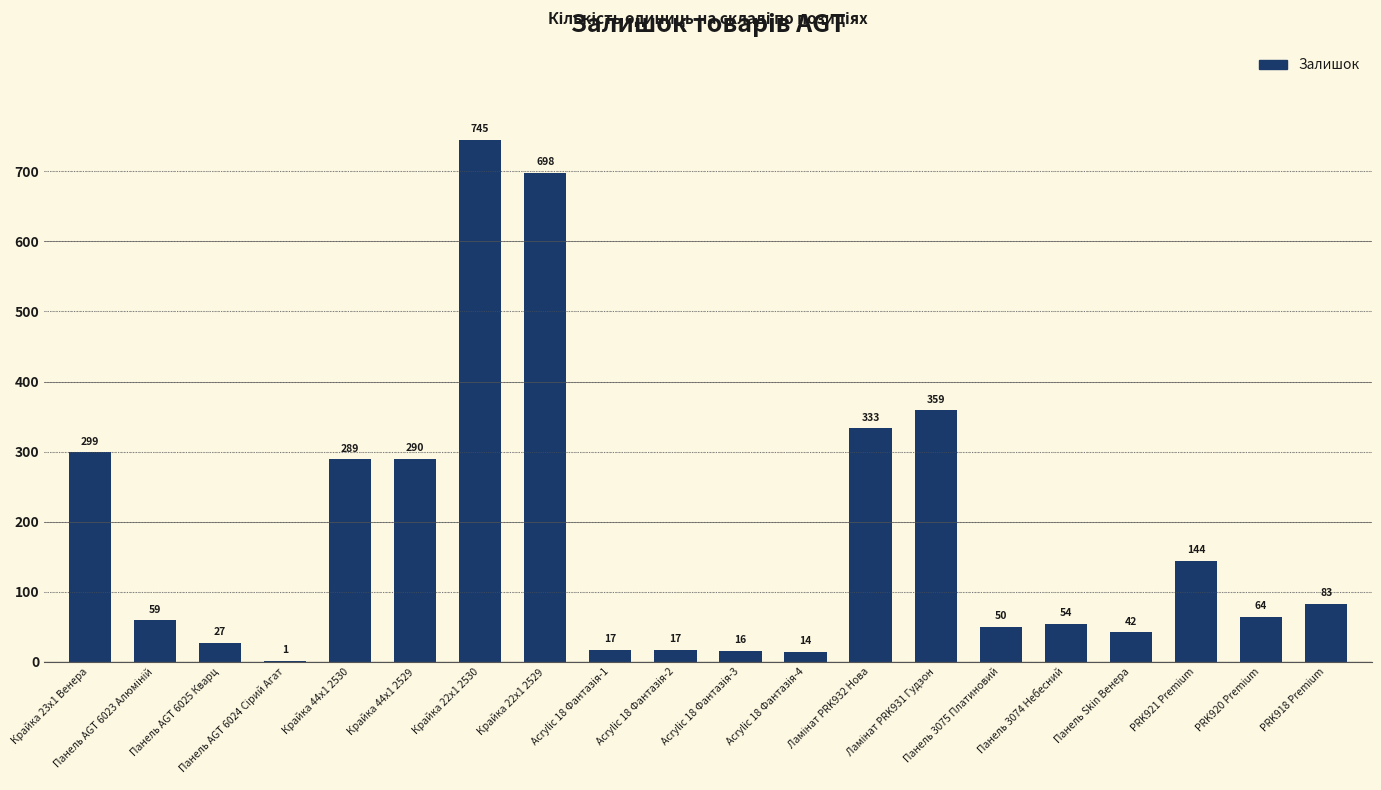

The value at Крайка 23x1 Венера is 299. True or false?

True